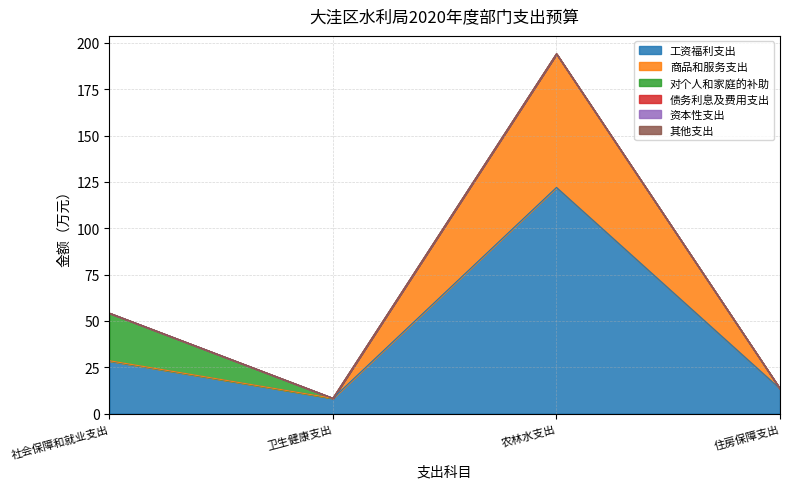

What is the label of the 3rd point from the right?

卫生健康支出